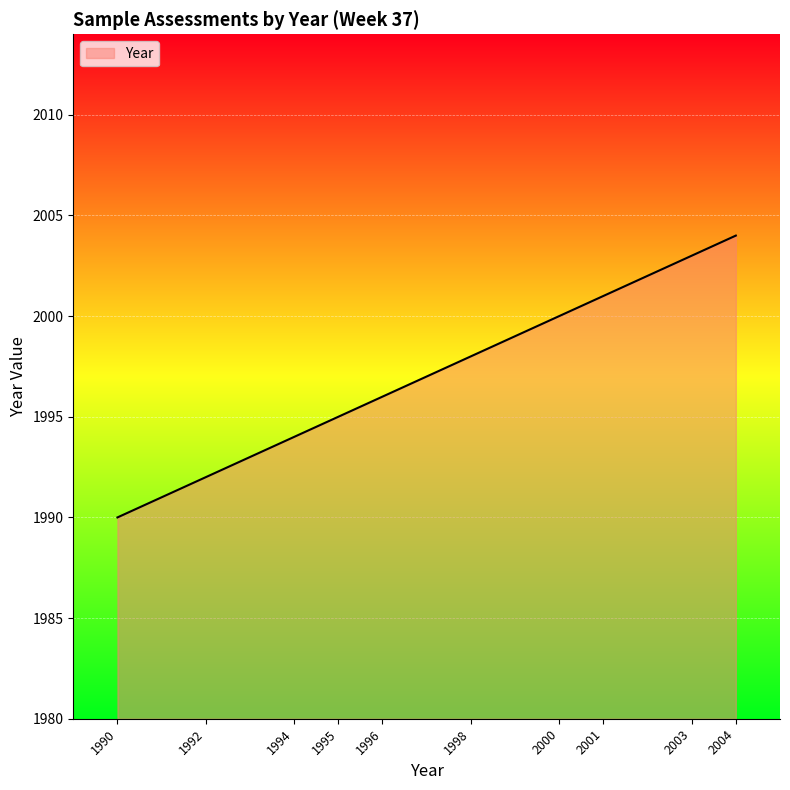

What is the difference between the values at 1995 and 1996?

1